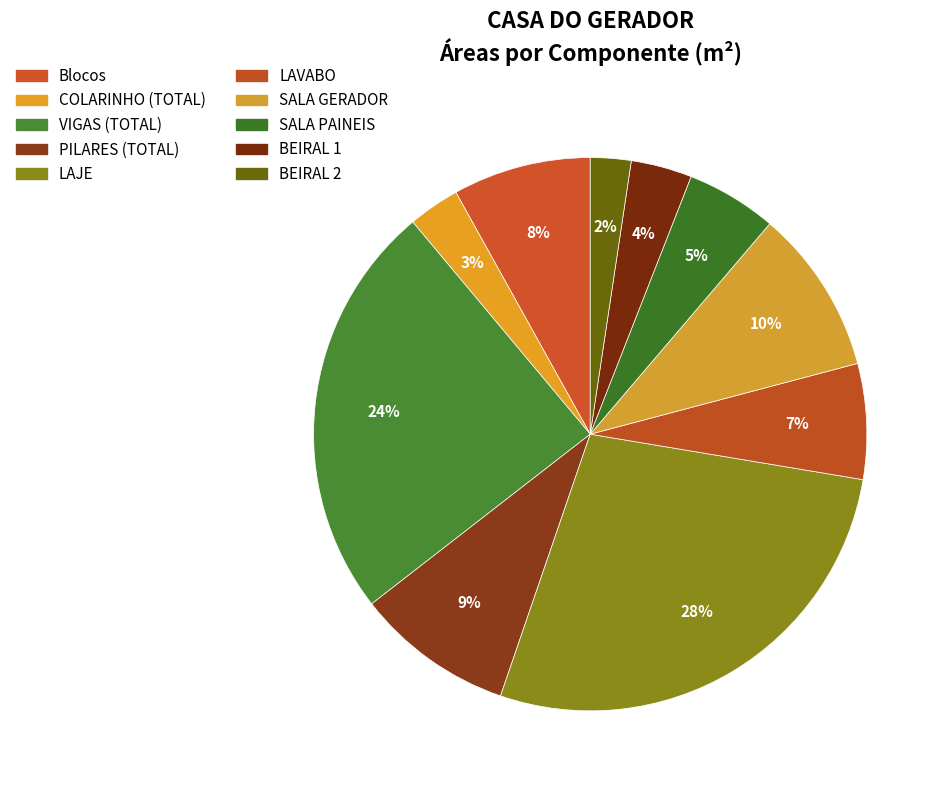

How many segments does this pie chart have?

10